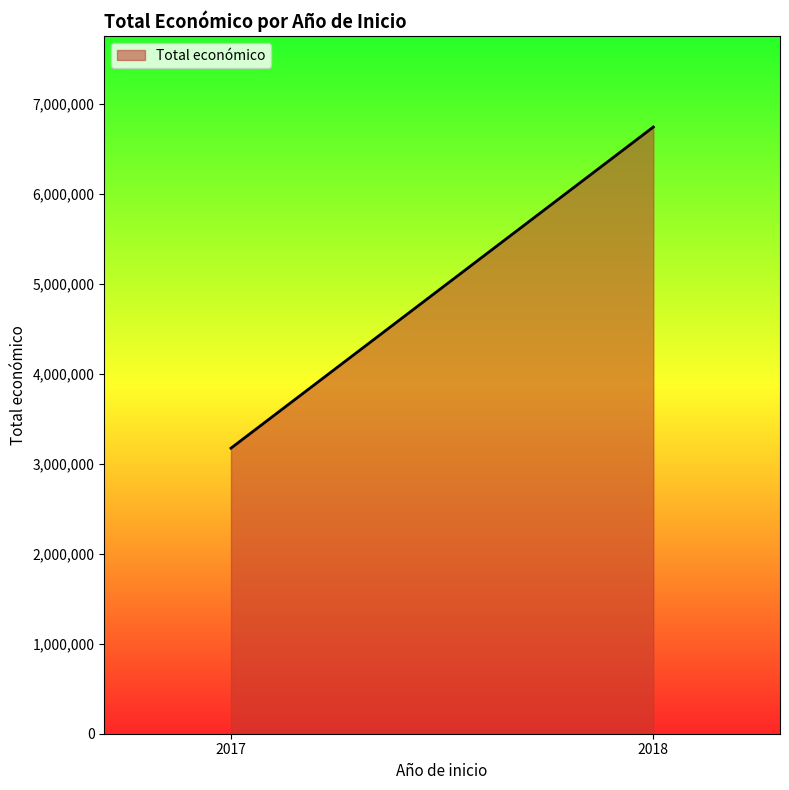

Reading left to right, transcribe all the data shown in this chart.

2017=3172771	2018=6740624